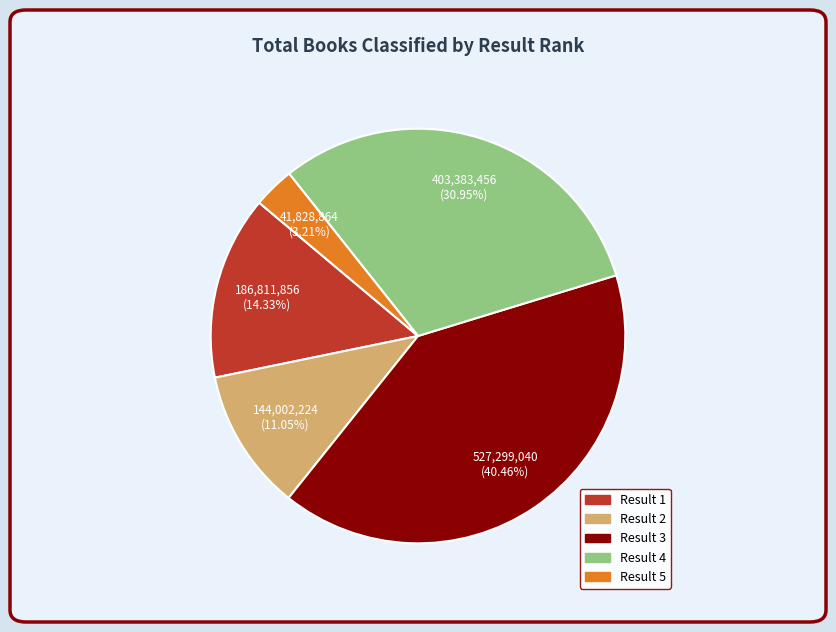

Is there any slice that represents more than half of the pie?

No